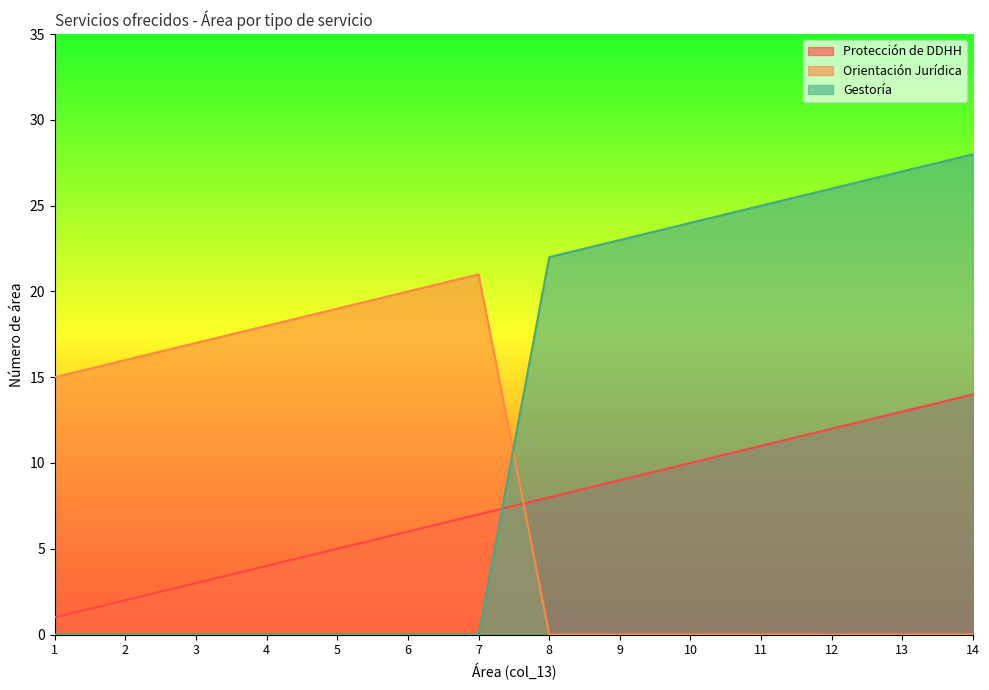

The value of Orientación Jurídica at 8 is 0. True or false?

True